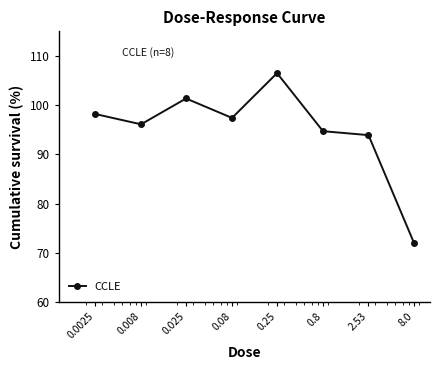

What is the difference between the maximum and minimum values?

34.5